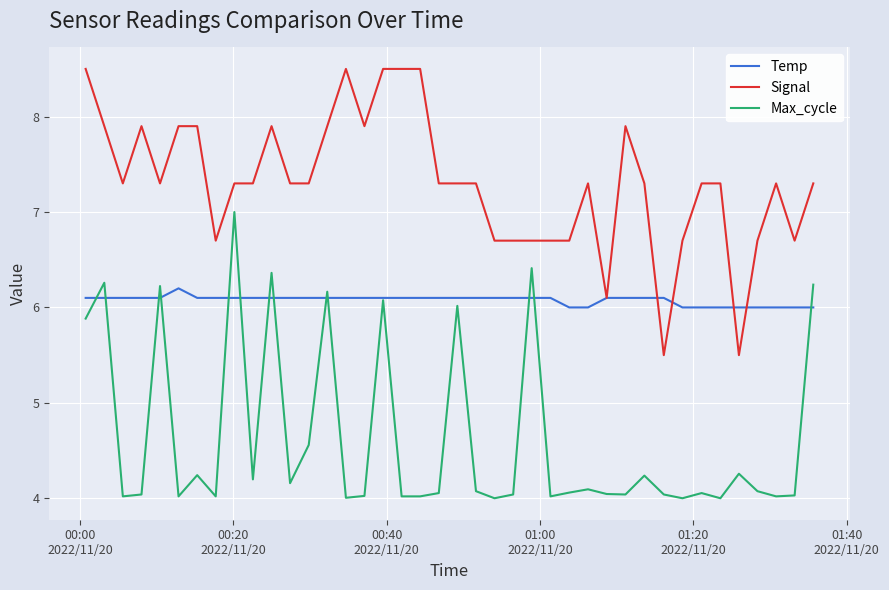

What is the sum of all Signal values?

292.6